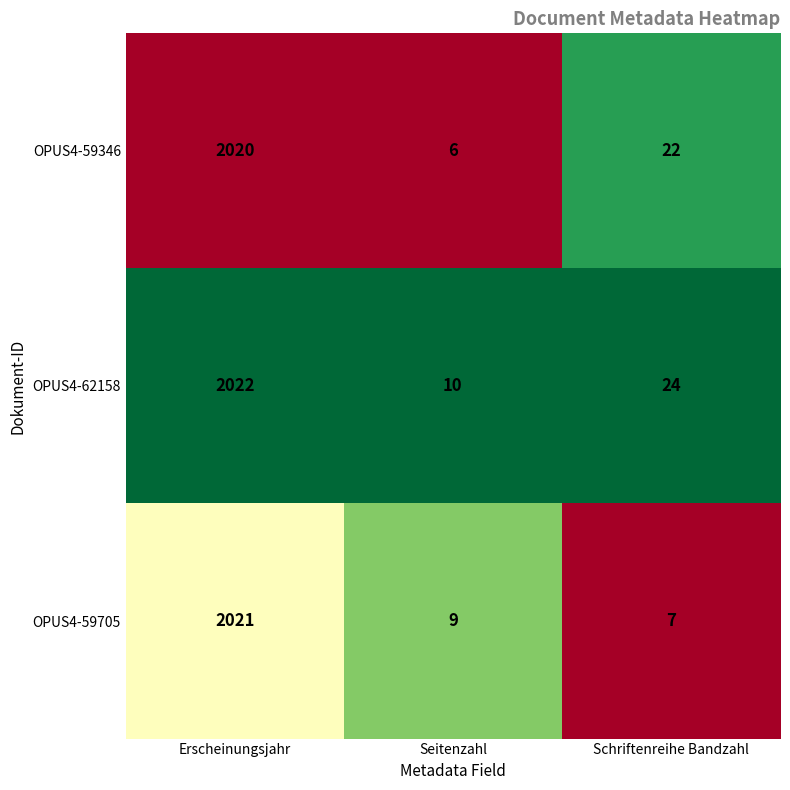

Which series has the largest total across all categories?

OPUS4-62158